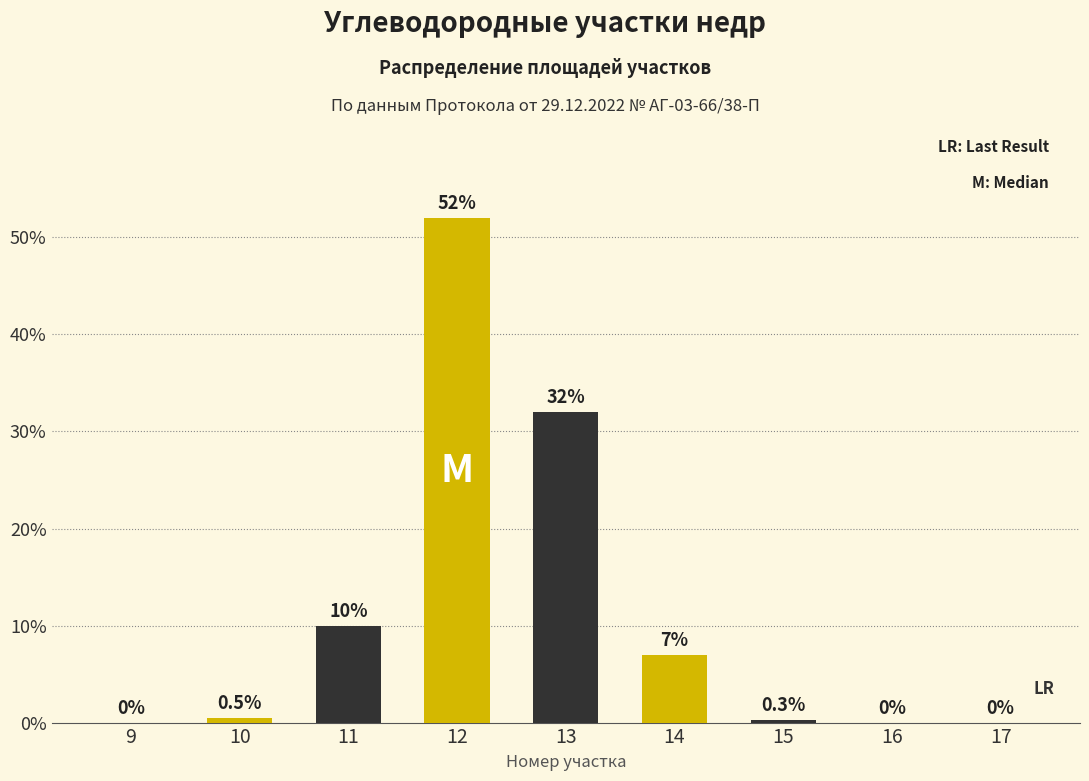

Reading right to left, list all the values displayed in this chart.

17=0.0	16=0.0	15=0.3	14=7.0	13=32.0	12=52.0	11=10.0	10=0.5	9=0.0